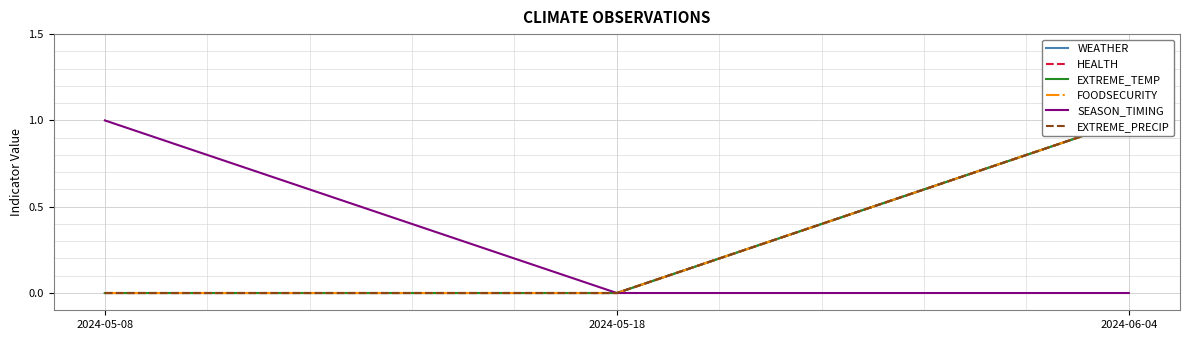

Which label corresponds to the largest value in the chart?

2024-06-04